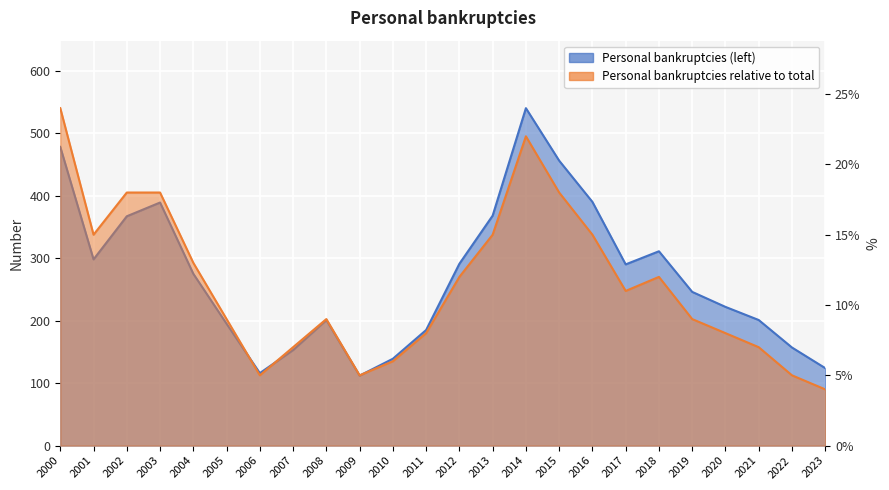

Reading left to right, list all the values displayed in this chart.

Personal bankruptcies (left): 2000=478.0	2001=298.0	2002=367.0	2003=389.0	2004=275.0	2005=195.0	2006=116.0	2007=153.0	2008=201.0	2009=112.0	2010=139.0	2011=185.0	2012=291.0	2013=368.0	2014=540.0	2015=456.0	2016=390.0	2017=290.0	2018=311.0	2019=246.0	2020=222.0	2021=201.0	2022=157.0	2023=124.0
Personal bankruptcies relative to total: 2000=0.2	2001=0.1	2002=0.2	2003=0.2	2004=0.1	2005=0.1	2006=0.1	2007=0.1	2008=0.1	2009=0.1	2010=0.1	2011=0.1	2012=0.1	2013=0.1	2014=0.2	2015=0.2	2016=0.1	2017=0.1	2018=0.1	2019=0.1	2020=0.1	2021=0.1	2022=0.1	2023=0.0